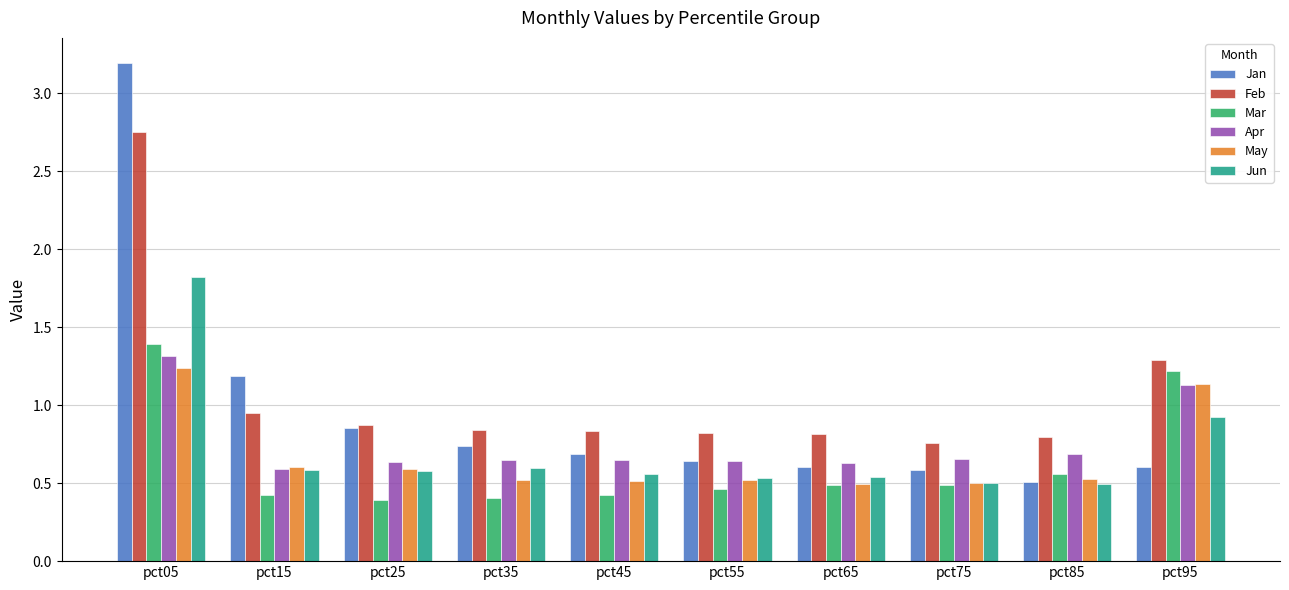

What is the sum of all May values?

6.6